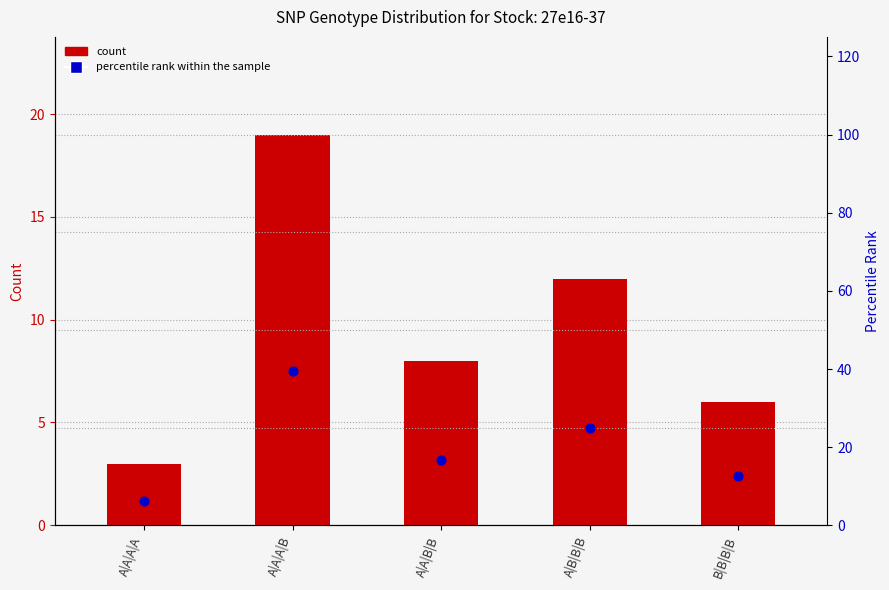

Which series reaches the maximum Y coordinate?

percentile rank within the sample